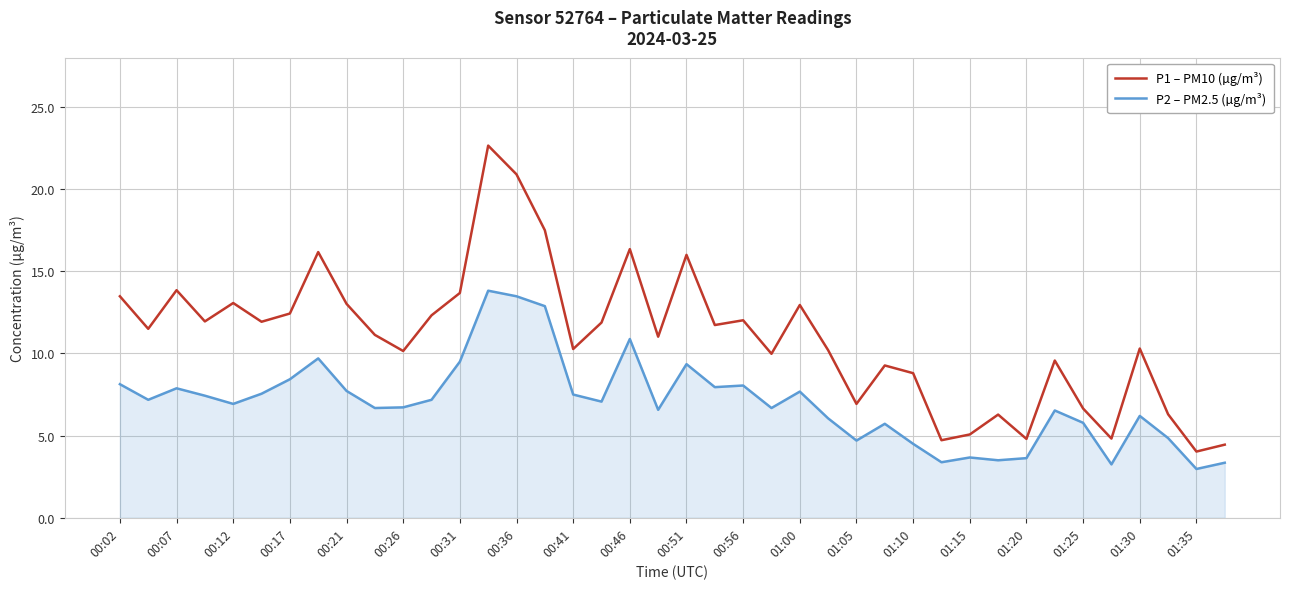

How many lines are shown in the chart?

2